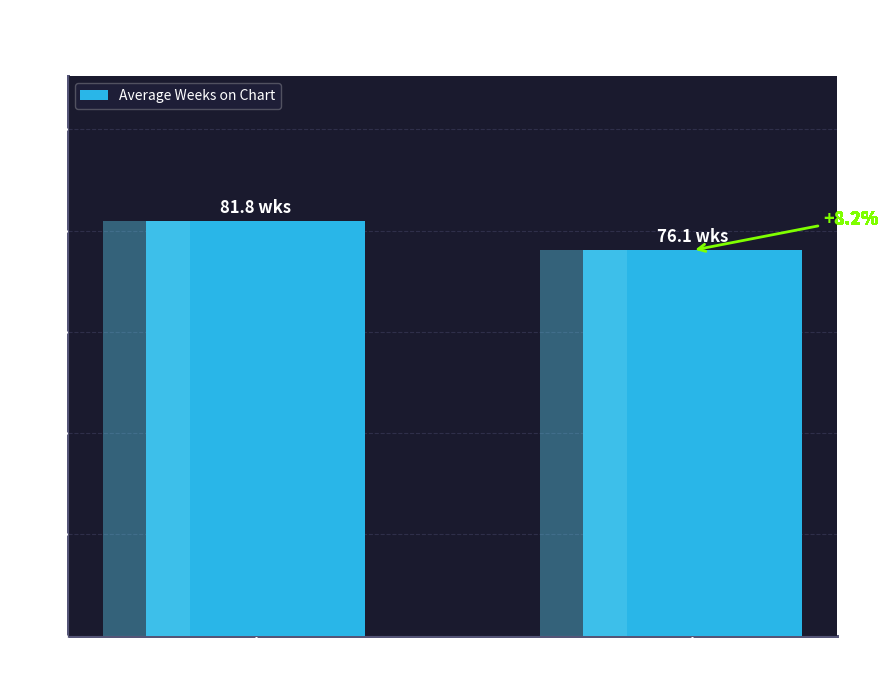

Rank the categories by value from highest to lowest.

Trending
Down, Trending
Up